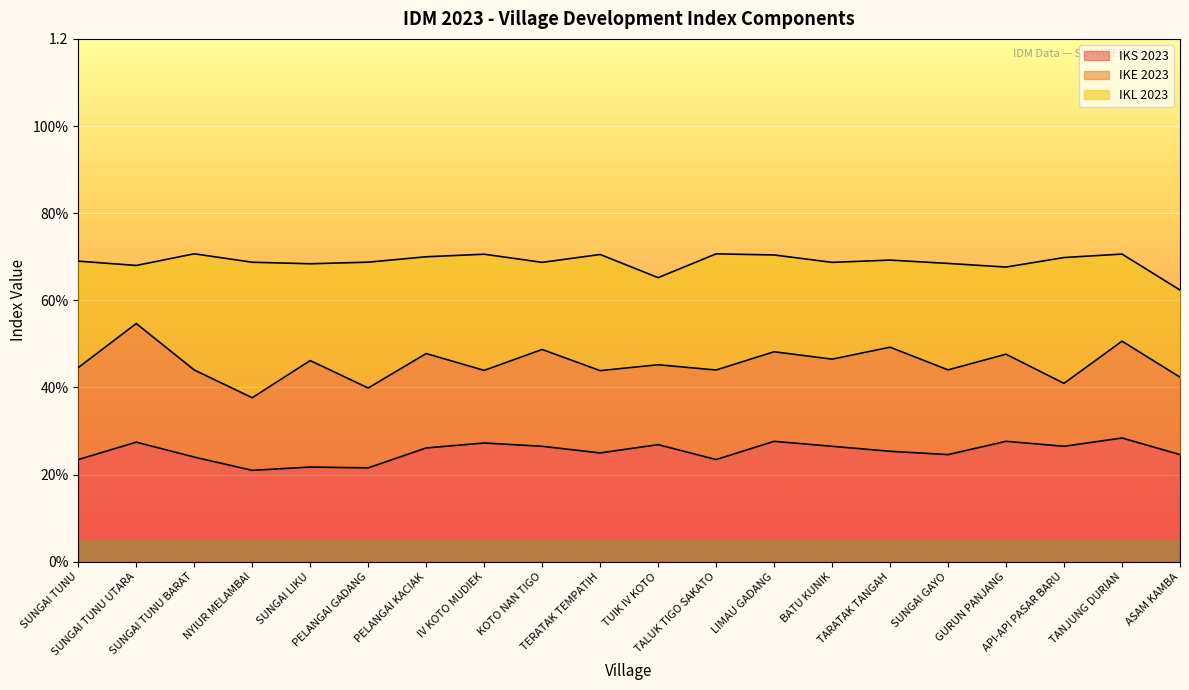

Count the IKL 2023 values in the range 0 to 1.

20